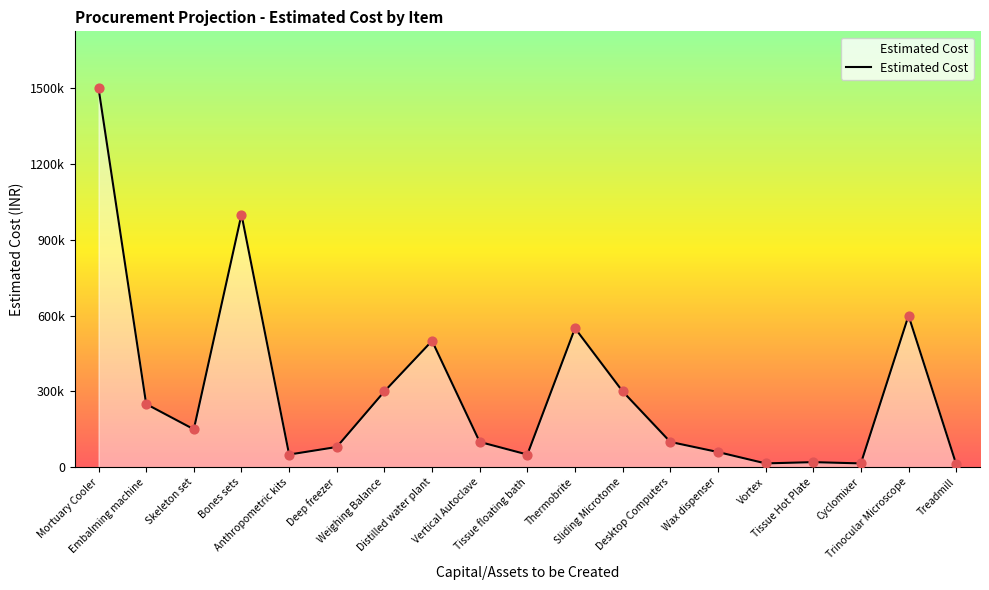

What is the ratio of the value at Distilled water plant to the value at Bones sets?

0.5